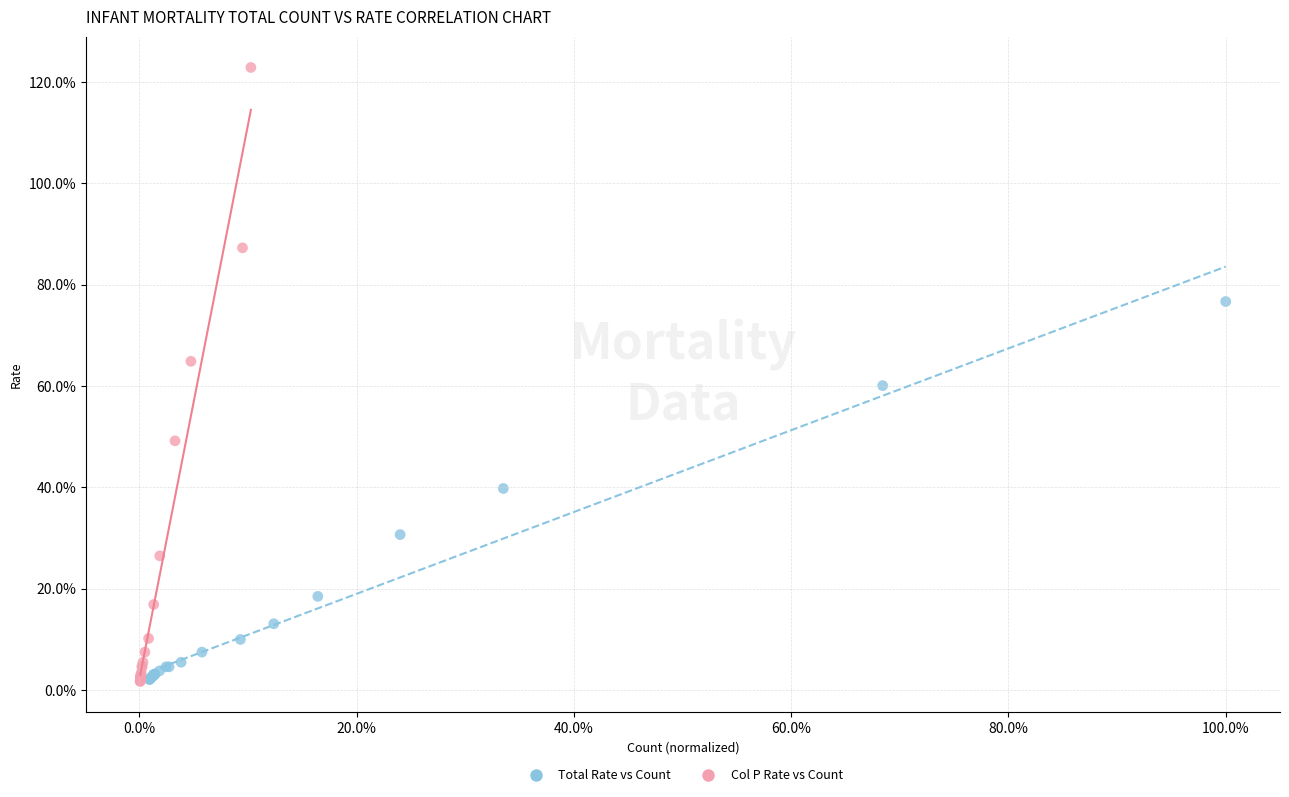

What are all the series names shown in the legend?

Total Rate vs Count, Col P Rate vs Count